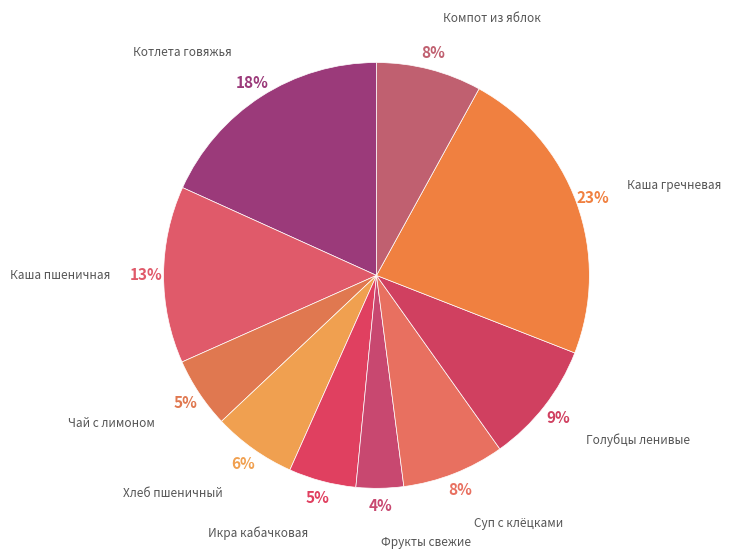

What is the largest slice in the pie chart?

Каша гречневая